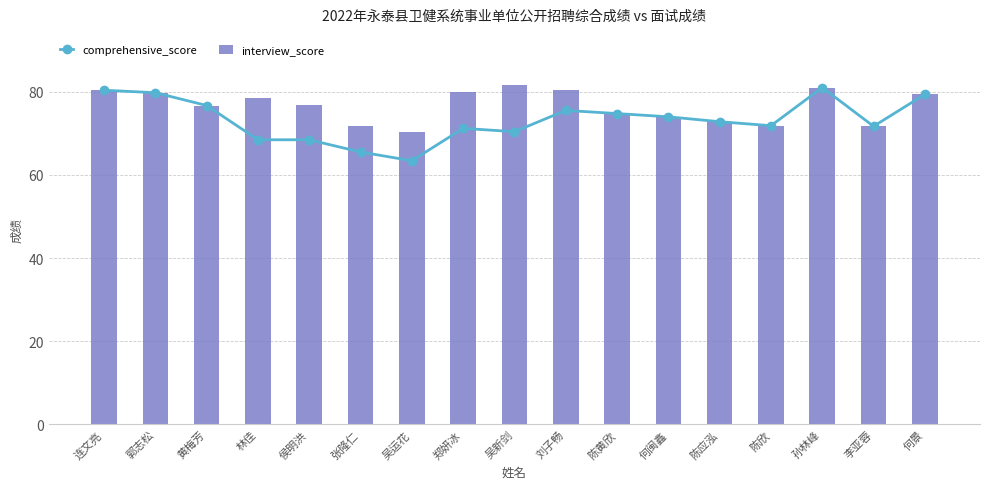

List the labels in order of comprehensive_score value, smallest first.

吴运花, 张隆仁, 侯明洪, 林佳, 吴新剑, 郑妍冰, 李亚蓉, 陈欣, 陈应泓, 何闽鑫, 陈黄欣, 刘子畅, 黄梅芳, 何景, 郭志松, 连文亮, 孙林峰